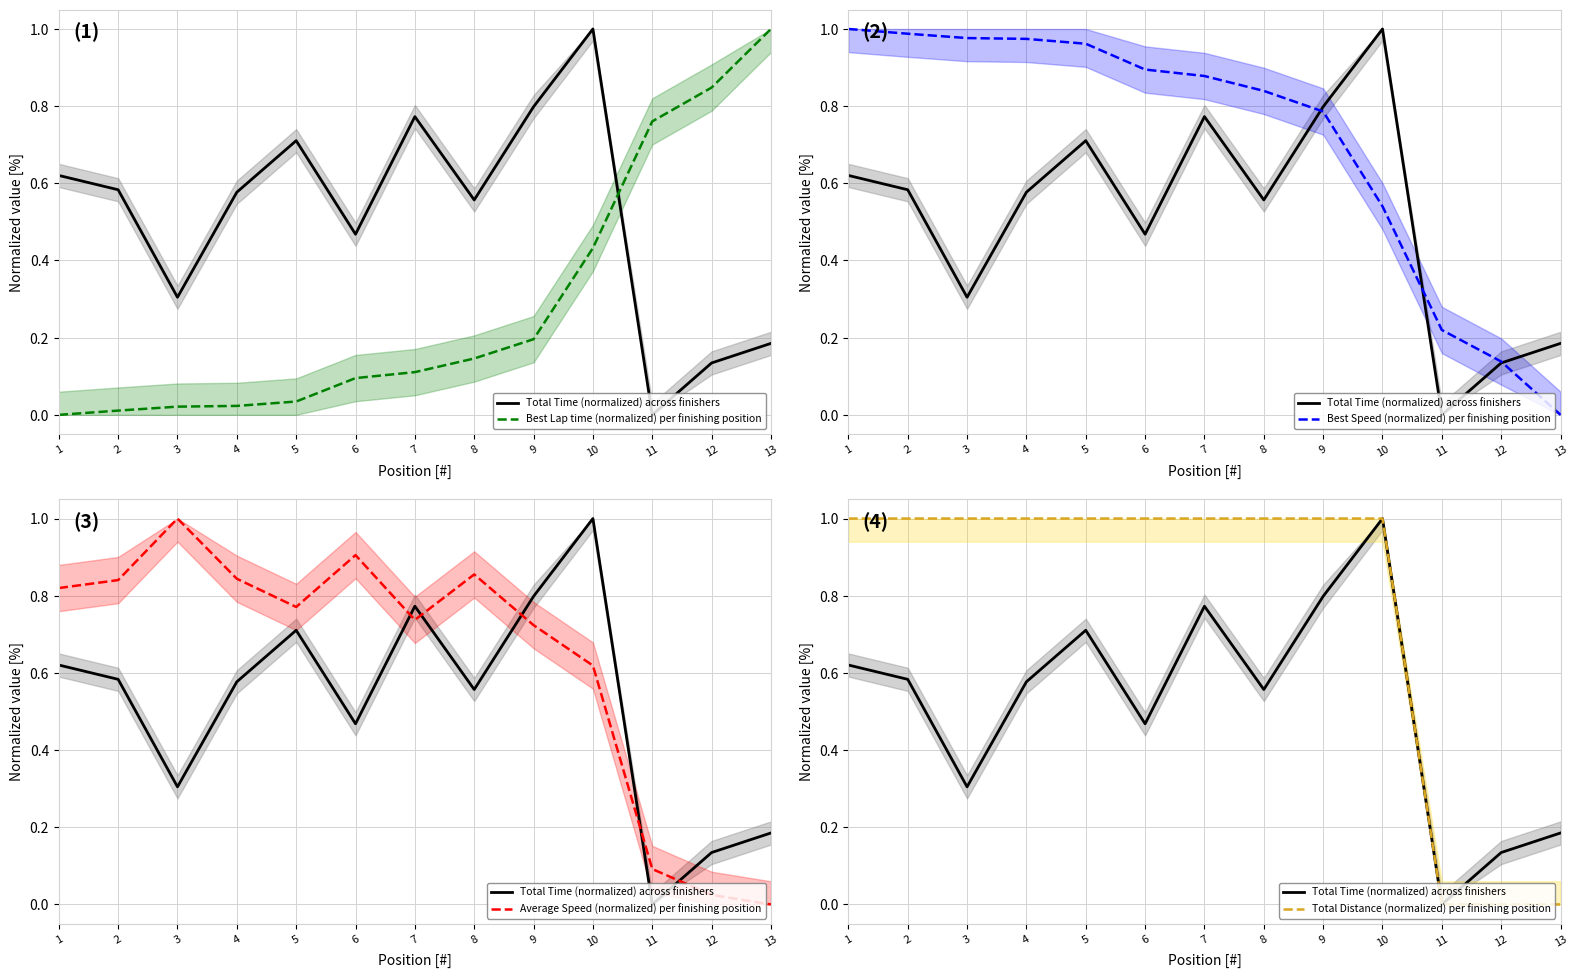

At how many categories does at least one series exceed 0?

13